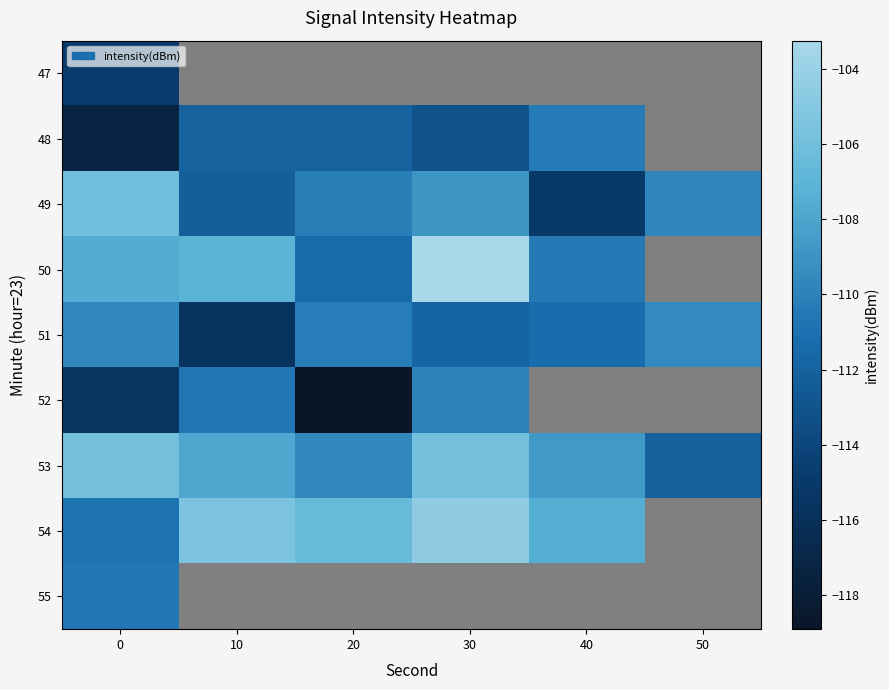

At which label is 53 closest to -108?

10